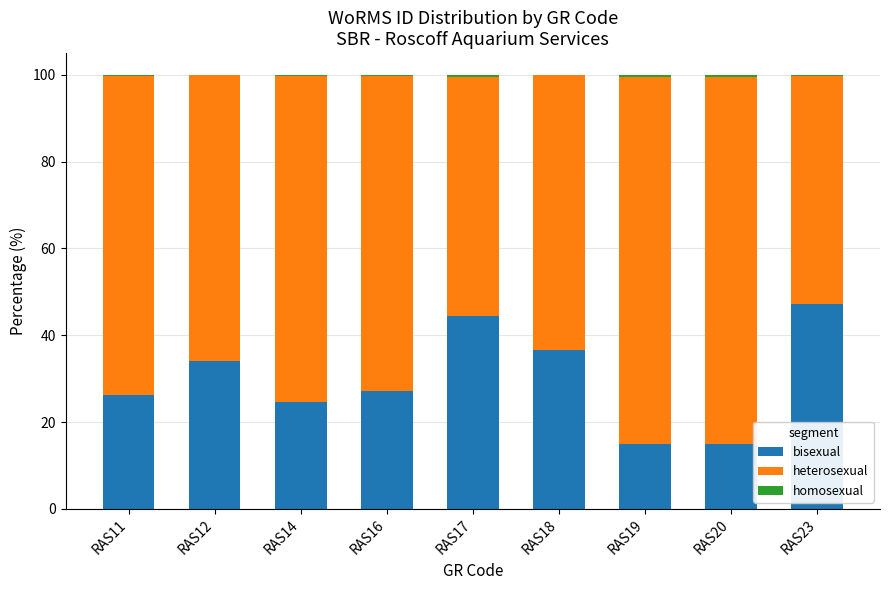

The value of bisexual at RAS17 is 19.7. True or false?

False